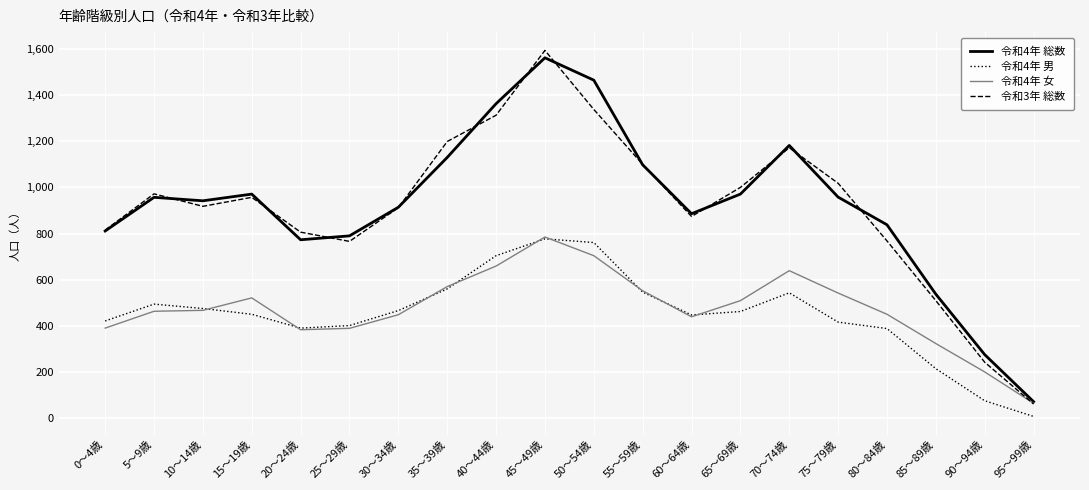

At which label does 令和4年 女 reach its minimum?

95～99歳